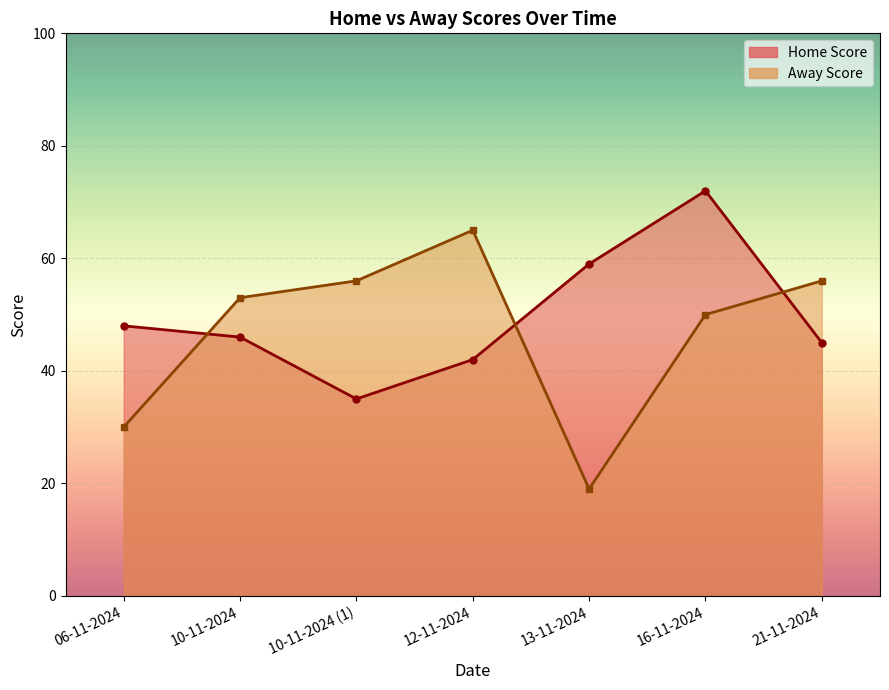

What is the label of the 7th point from the right?

06-11-2024